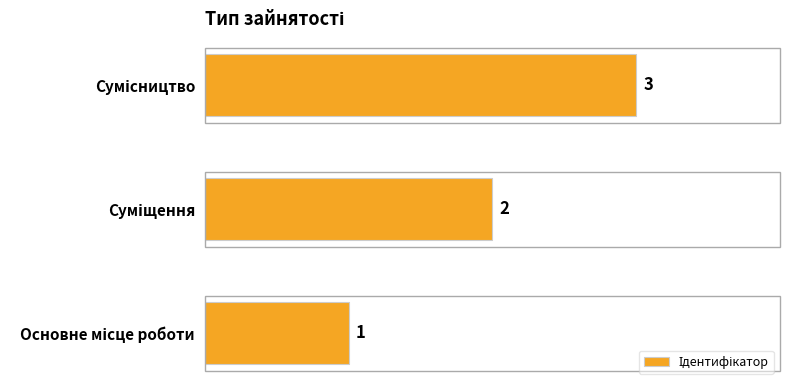

What is the greatest value displayed?

3